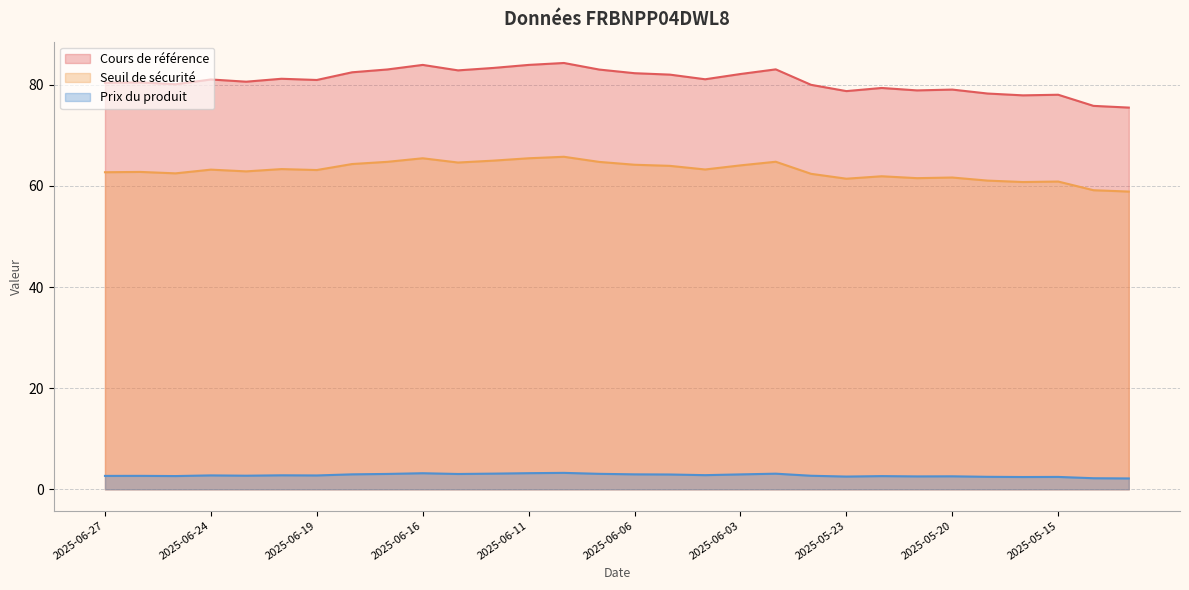

What is the spread (max minus min) of values at 2025-06-09?

79.9